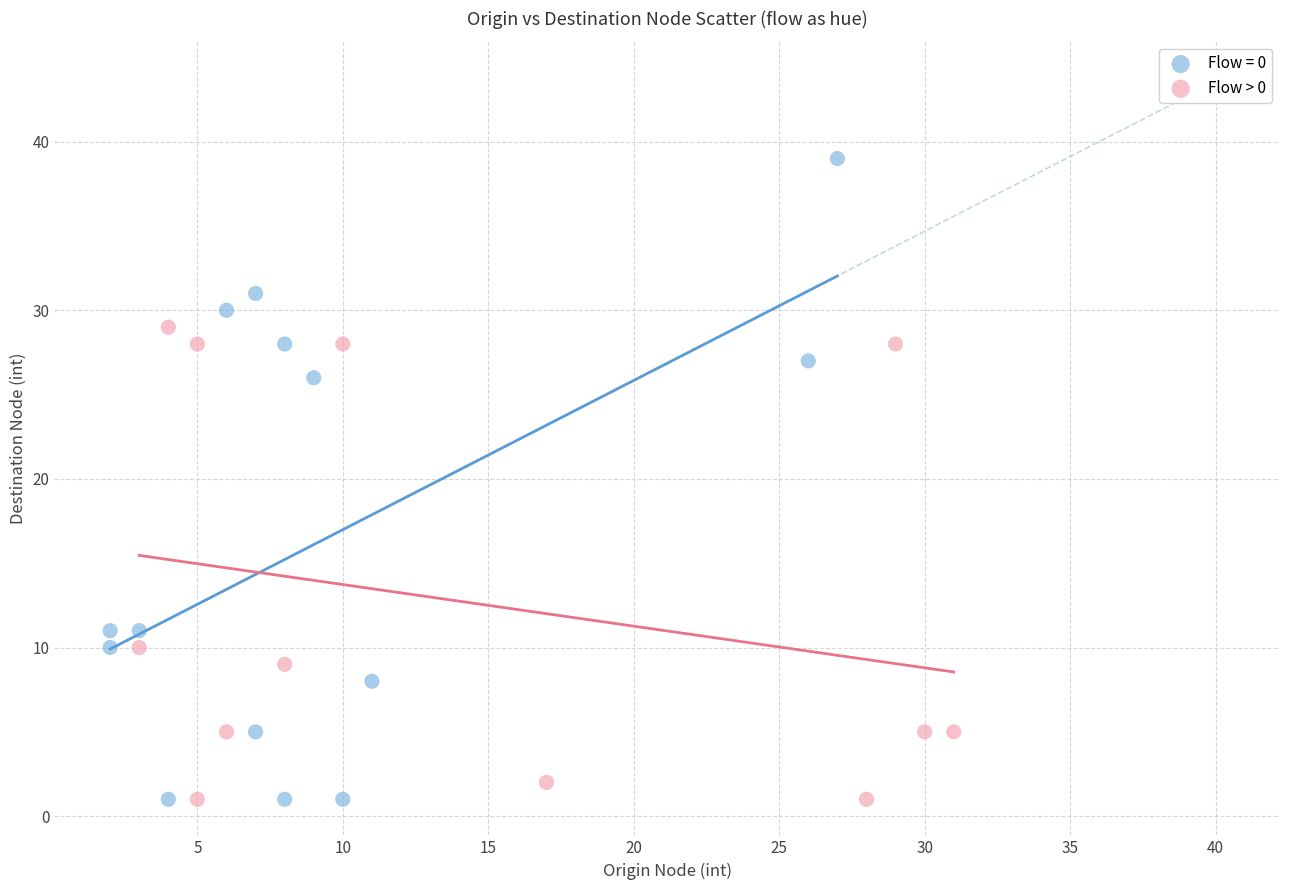

Which series has the largest Y range (max minus min)?

Flow = 0